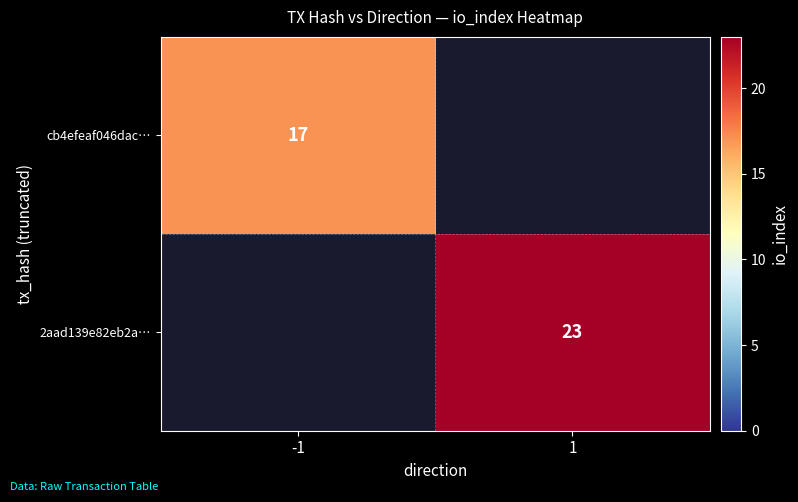

The 2aad139e82eb2a… series shows 23 at 1. True or false?

True